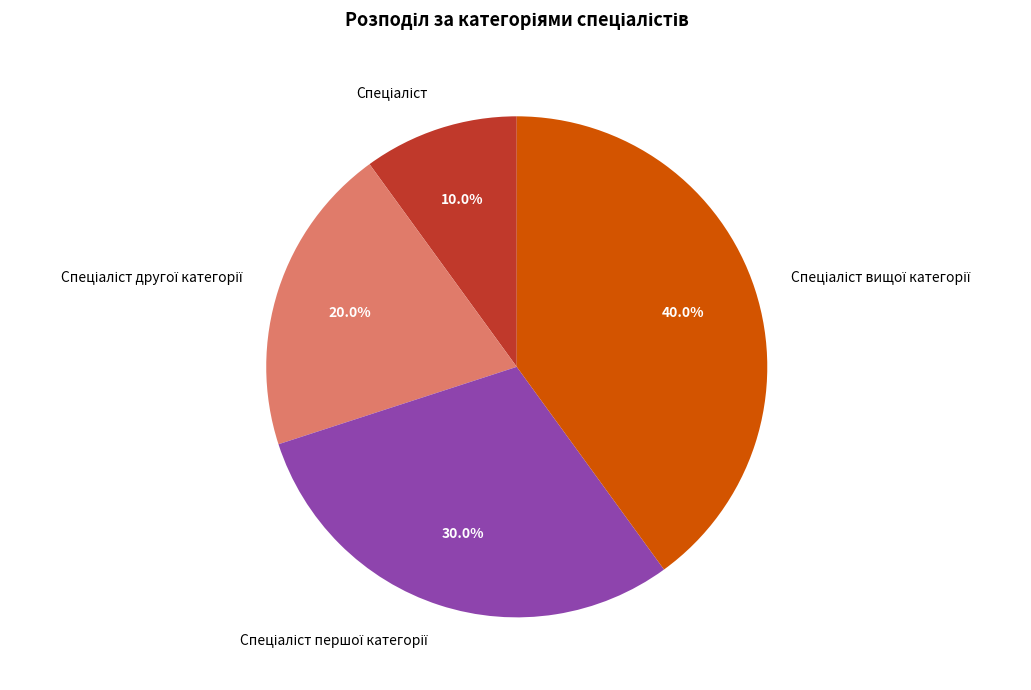

Is there any slice that represents more than half of the pie?

No